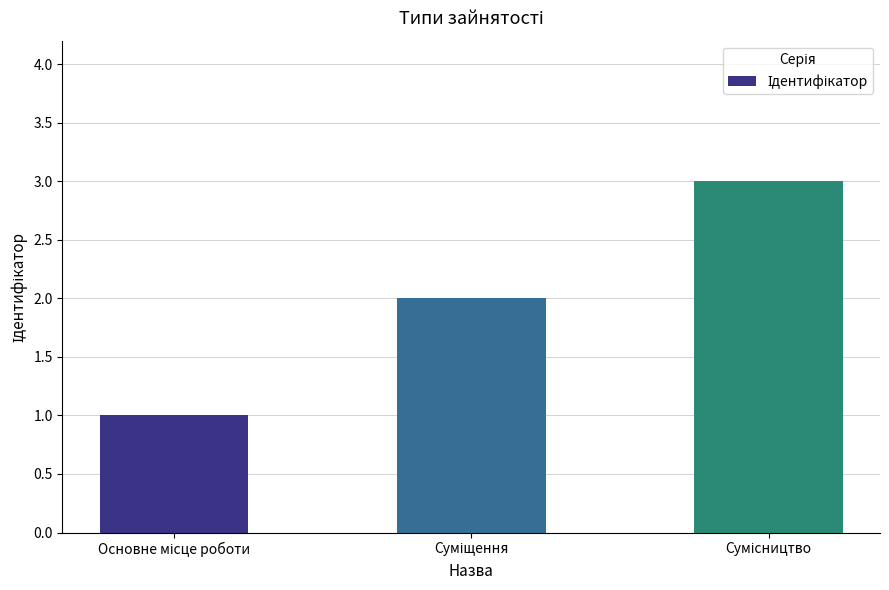

What is the maximum value shown in the chart?

3